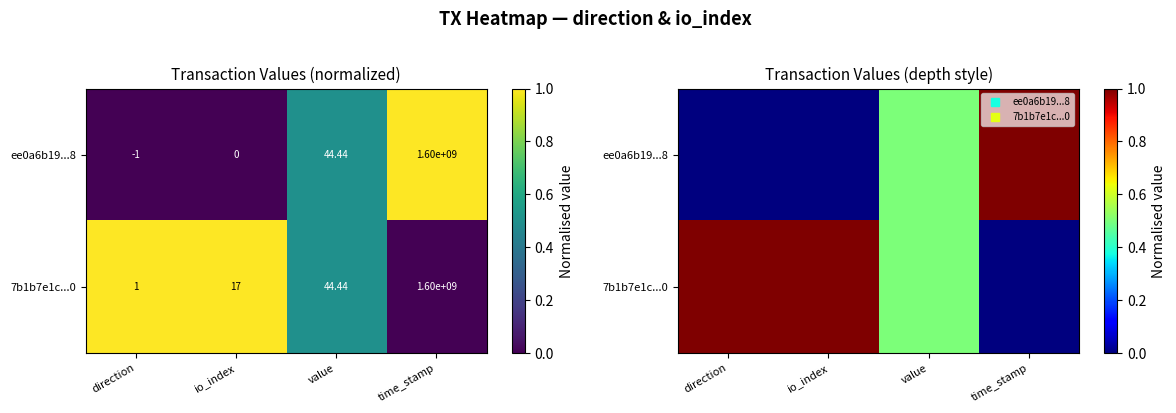

How many data points in ee0a6b19...8 are above 0?

2